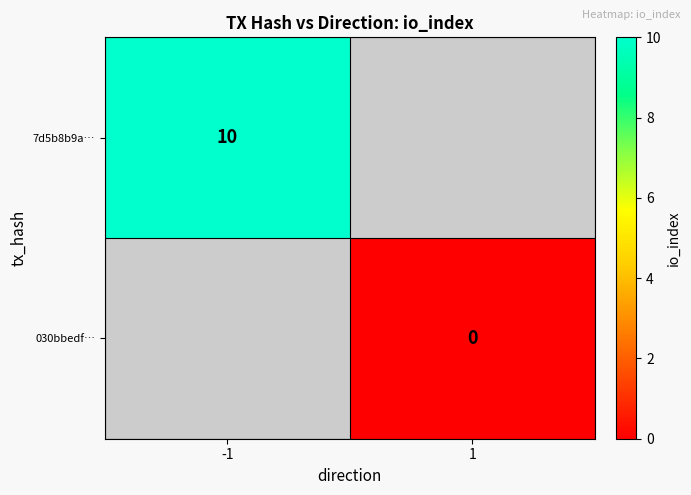

True or false: 7d5b8b9a… has a value of 18 at -1.

False